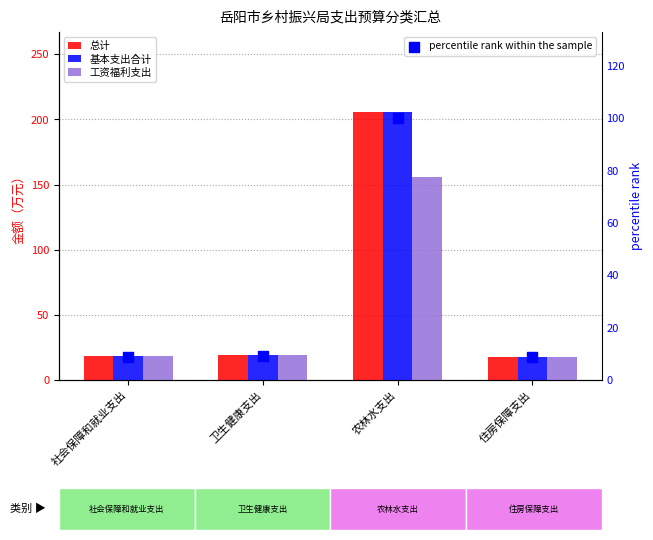

Is the value of 基本支出合计 at 住房保障支出 greater than the value of percentile rank within the sample at 住房保障支出?

Yes